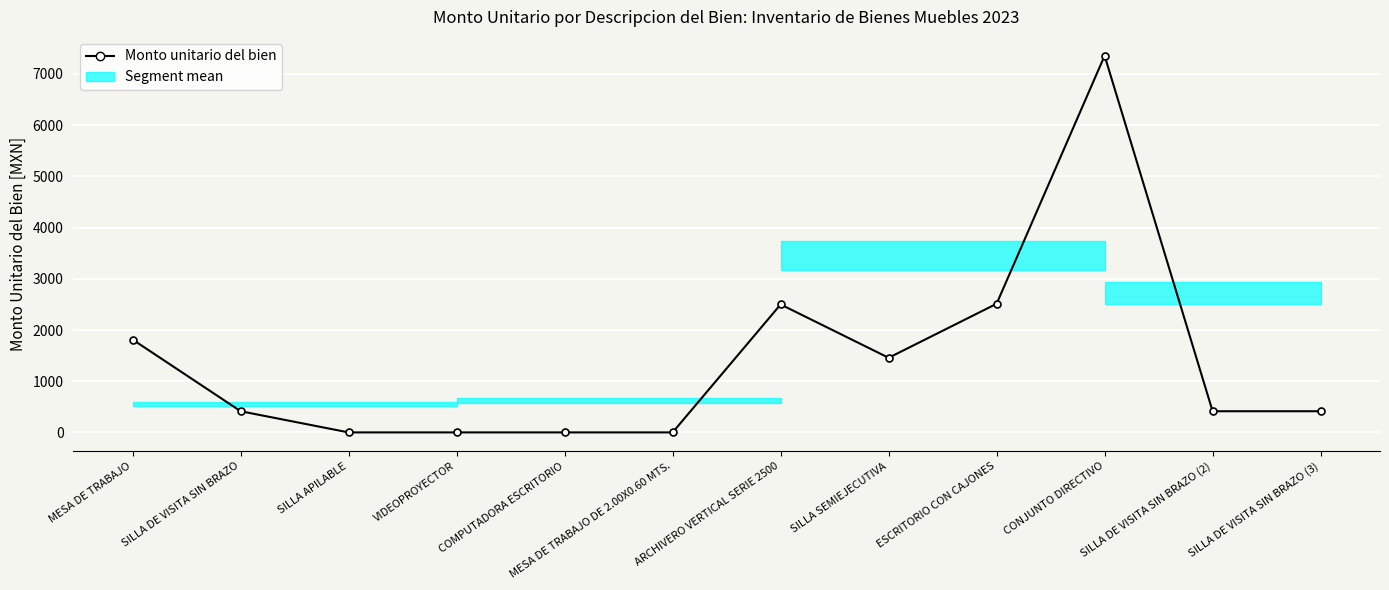

What is the approximate value at SILLA SEMIEJECUTIVA?

1457.3